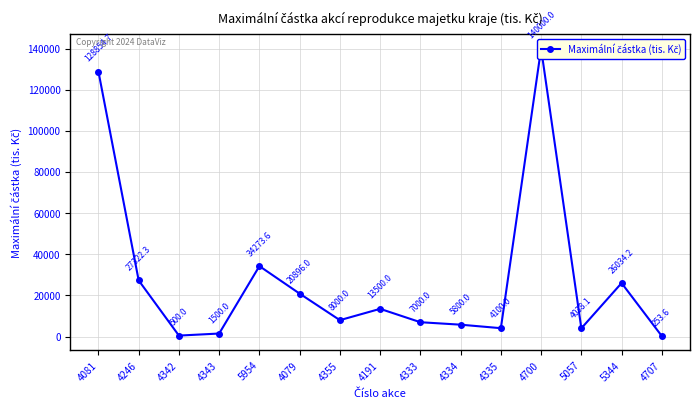

What value does the data have at 4355?

8000.0